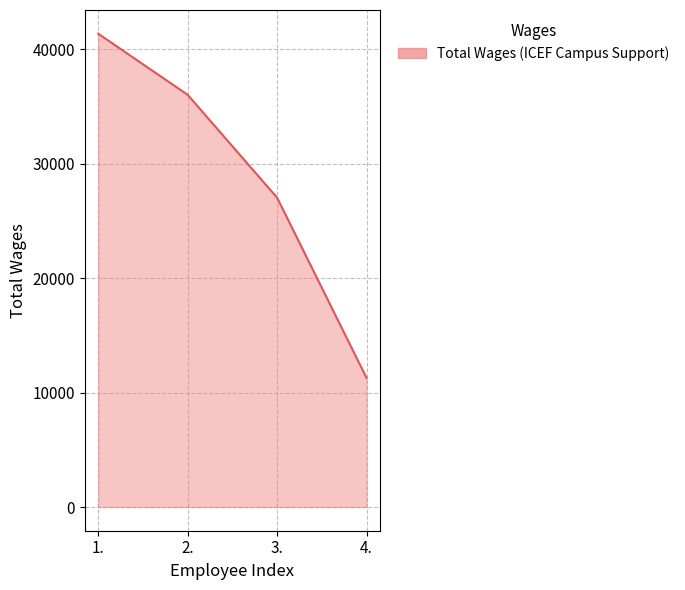

Approximately how many times larger is the value at 3. compared to 4.?

2.4